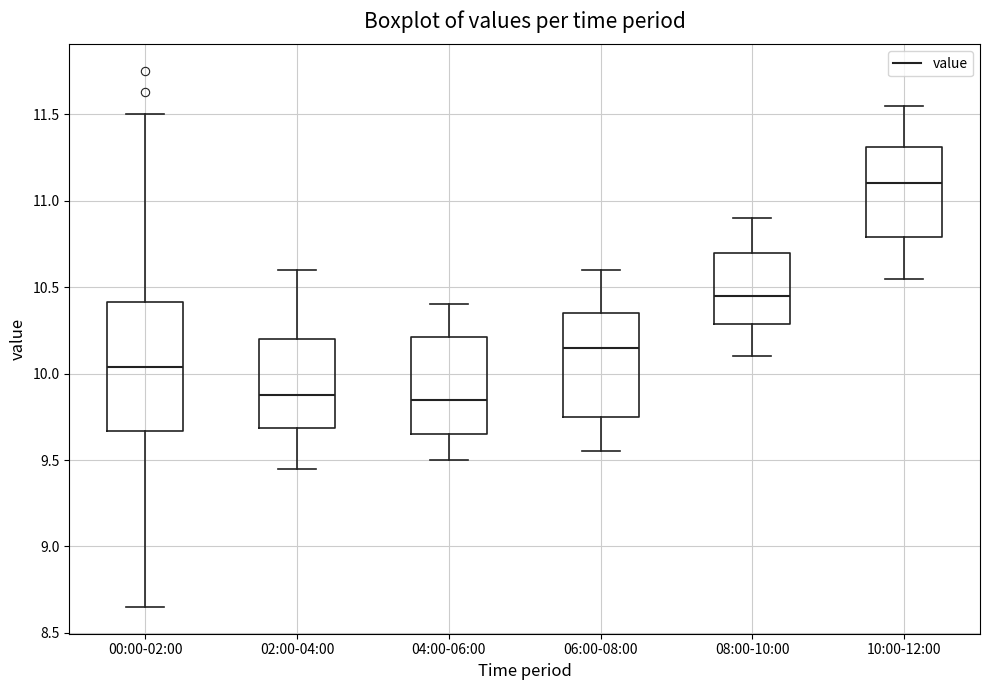

Reading left to right, read every box against the y-axis: the position of its median line, the range the box covers, and the ends of its whiskers. The values are not printed on the chart, so give them approximately, as read against the axis.

00:00-02:00: median 10.05, box 9.65 to 10.40, whiskers 8.65 to 11.50
02:00-04:00: median 9.90, box 9.70 to 10.20, whiskers 9.45 to 10.60
04:00-06:00: median 9.85, box 9.65 to 10.20, whiskers 9.50 to 10.40
06:00-08:00: median 10.15, box 9.75 to 10.35, whiskers 9.55 to 10.60
08:00-10:00: median 10.45, box 10.30 to 10.70, whiskers 10.10 to 10.90
10:00-12:00: median 11.10, box 10.80 to 11.30, whiskers 10.55 to 11.55